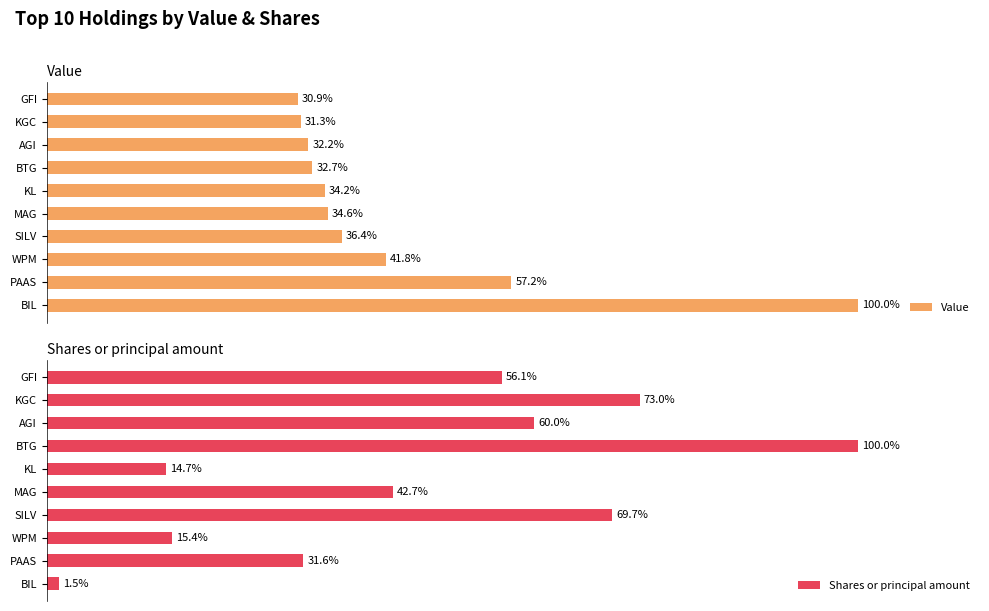

What is the average value of the Value series?

43.2